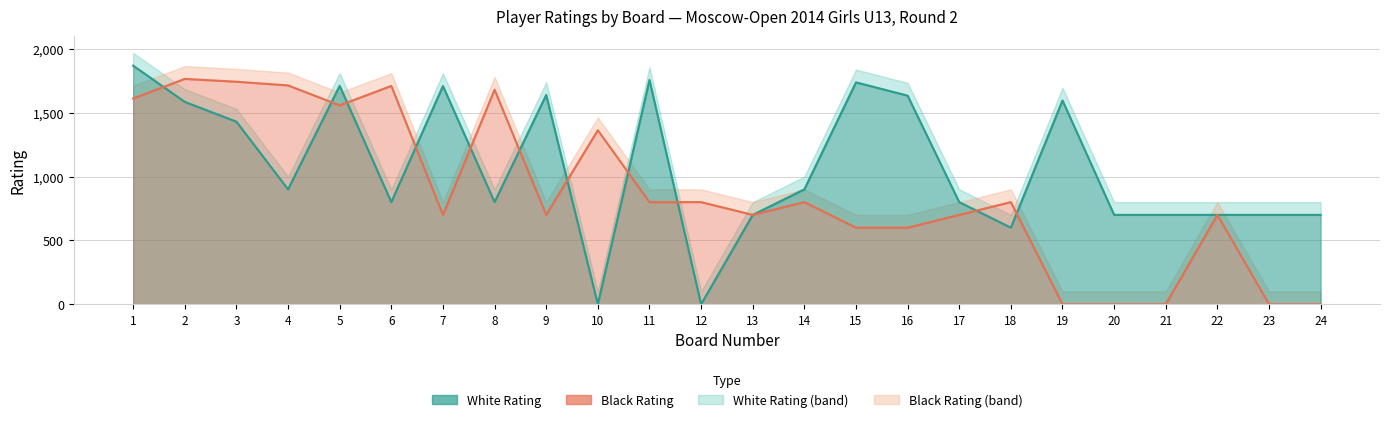

What is the value of the Black Rating point at the 4th from the left?

1714